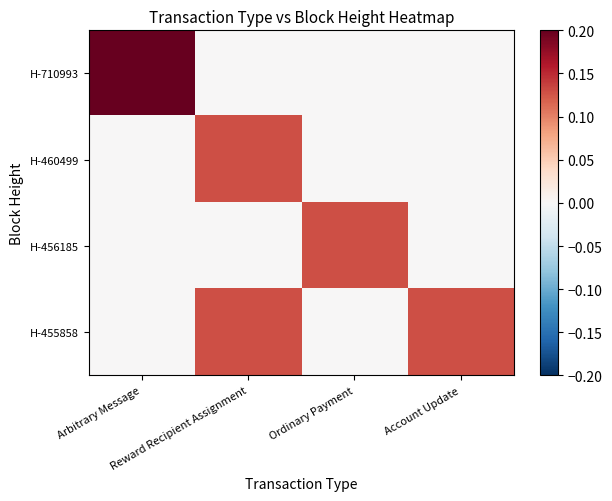

Which series has the largest range (max minus min)?

H-710993